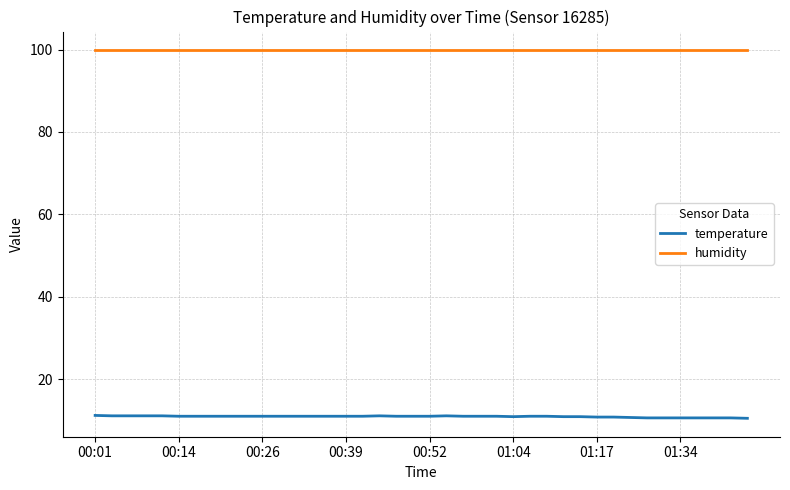

List the series in order of their overall mean, highest first.

humidity, temperature